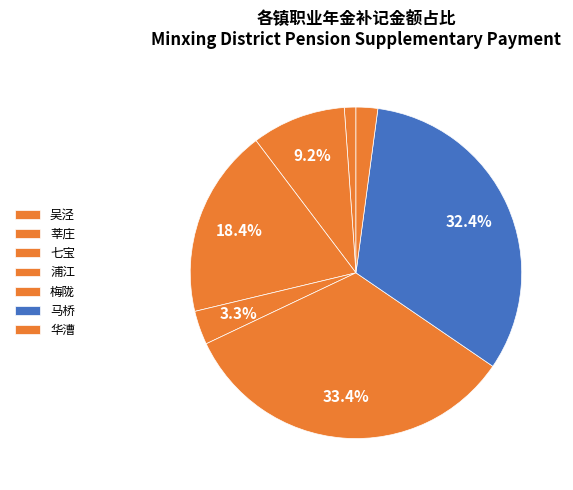

How many segments does this pie chart have?

7